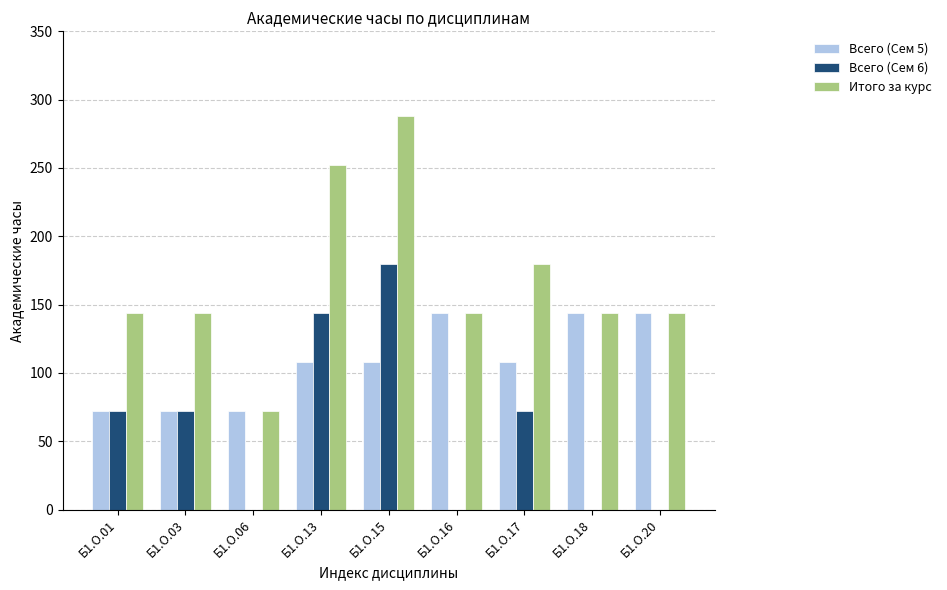

Reading left to right, what are all the values shown in this chart?

Всего (Сем 5): 72	72	72	108	108	144	108	144	144
Всего (Сем 6): 72	72	0	144	180	0	72	0	0
Итого за курс: 144	144	72	252	288	144	180	144	144